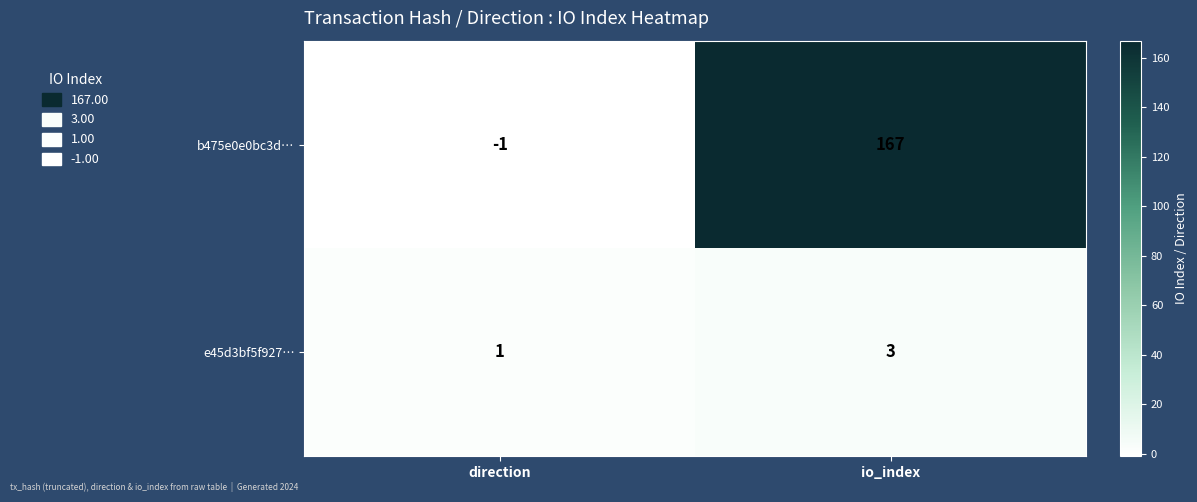

Rank the series by their average value, from highest to lowest.

b475e0e0bc3d…, e45d3bf5f927…